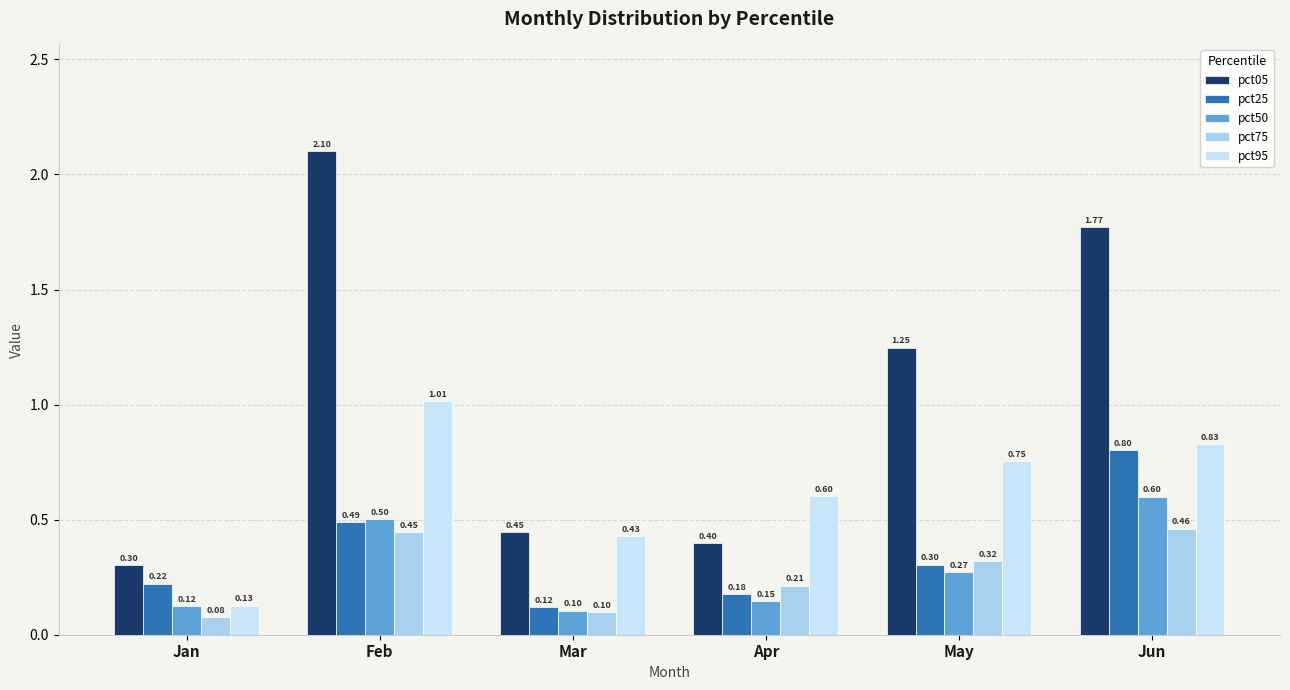

How many data points does each series have?

6